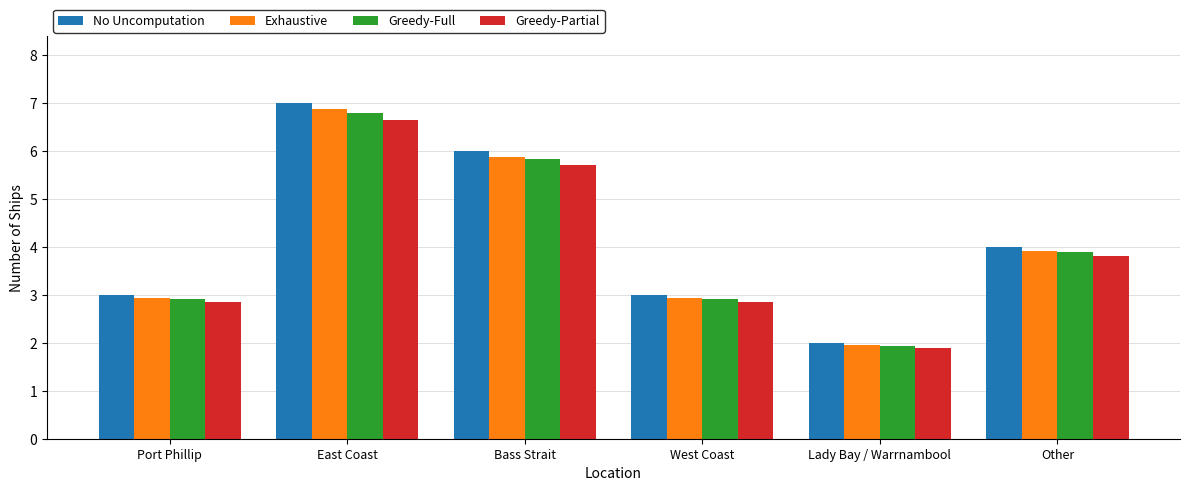

What is the difference between the second highest and second lowest values in the No Uncomputation series?

3.0